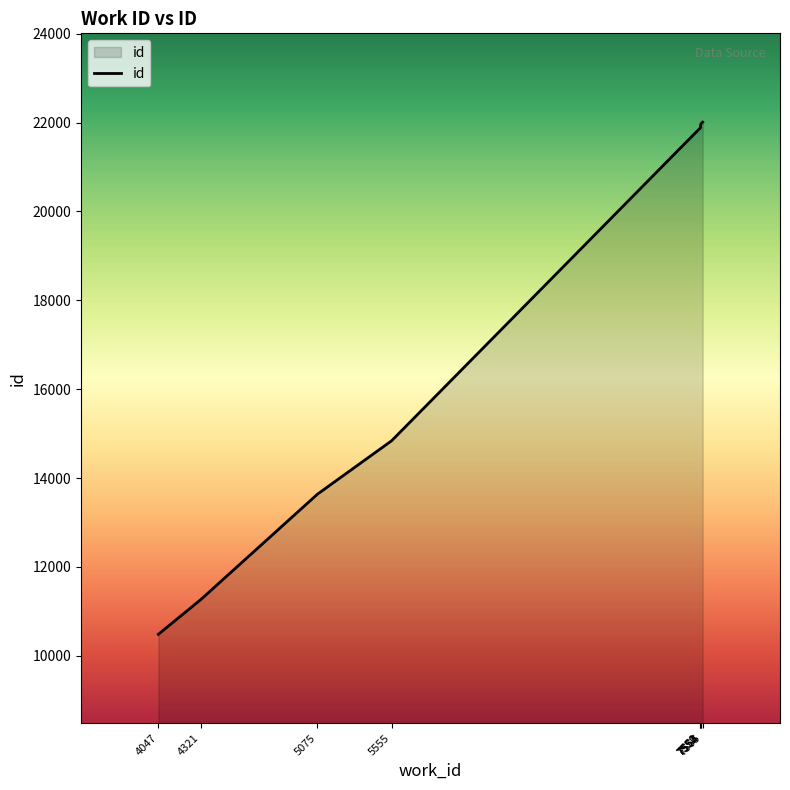

What is the minimum value shown in the chart?

10484